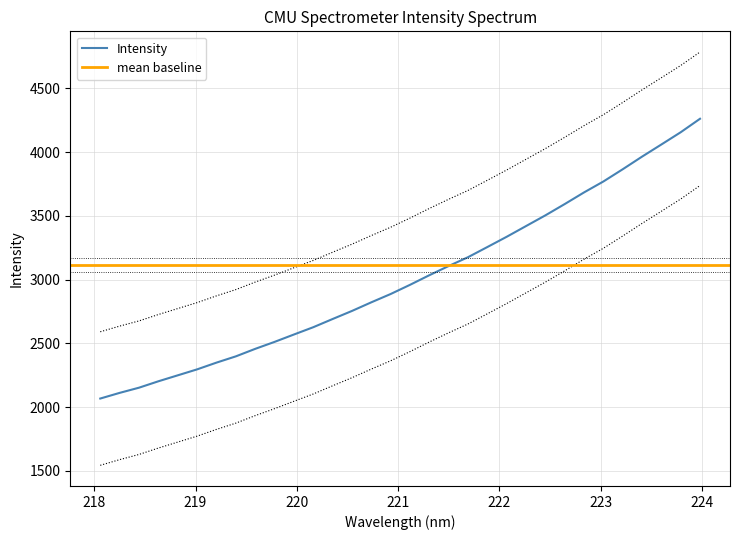

Does the chart have visible grid lines?

Yes